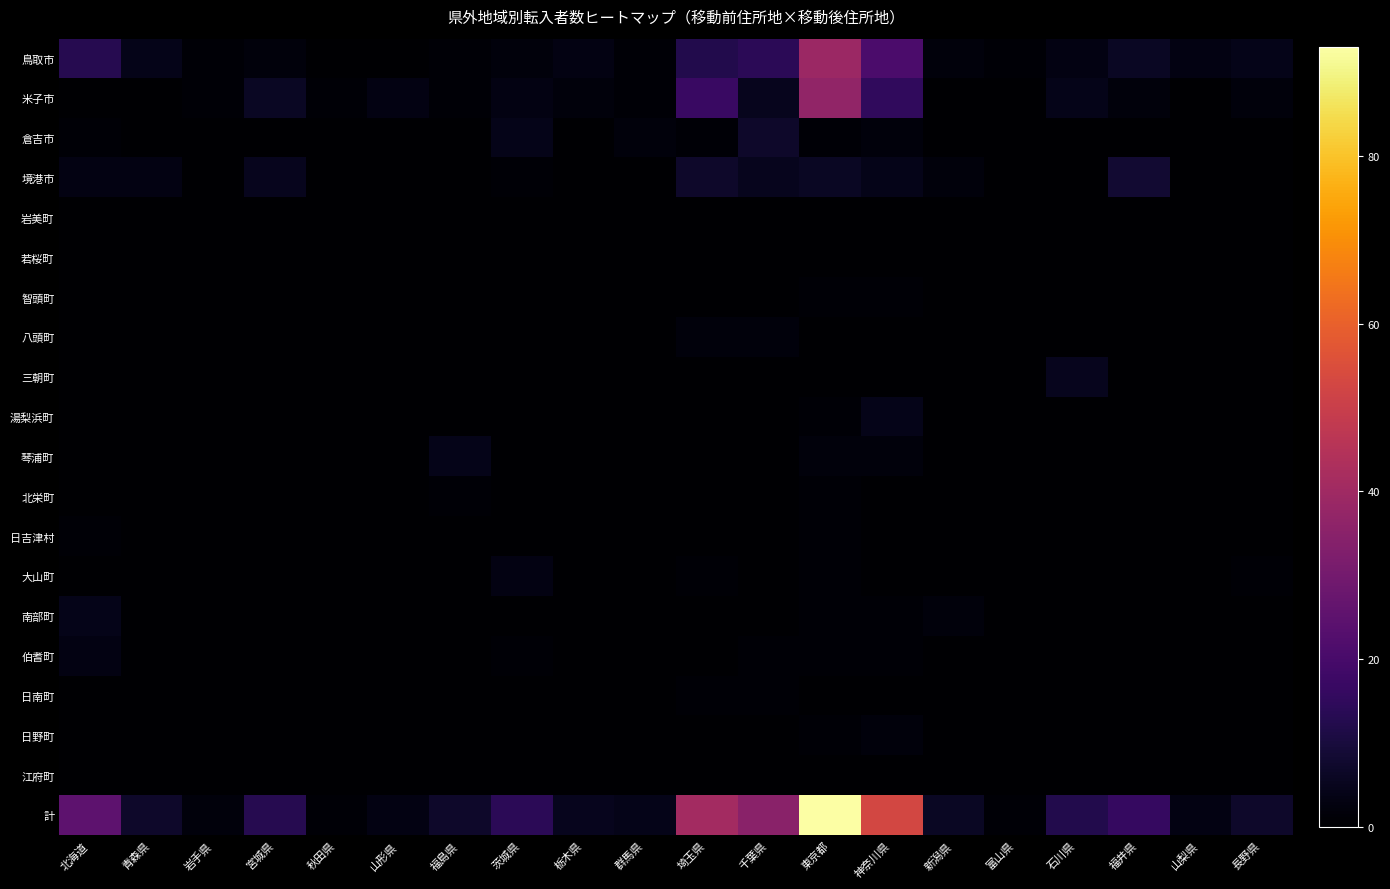

Between 神奈川県 and 埼玉県, which is larger?

神奈川県